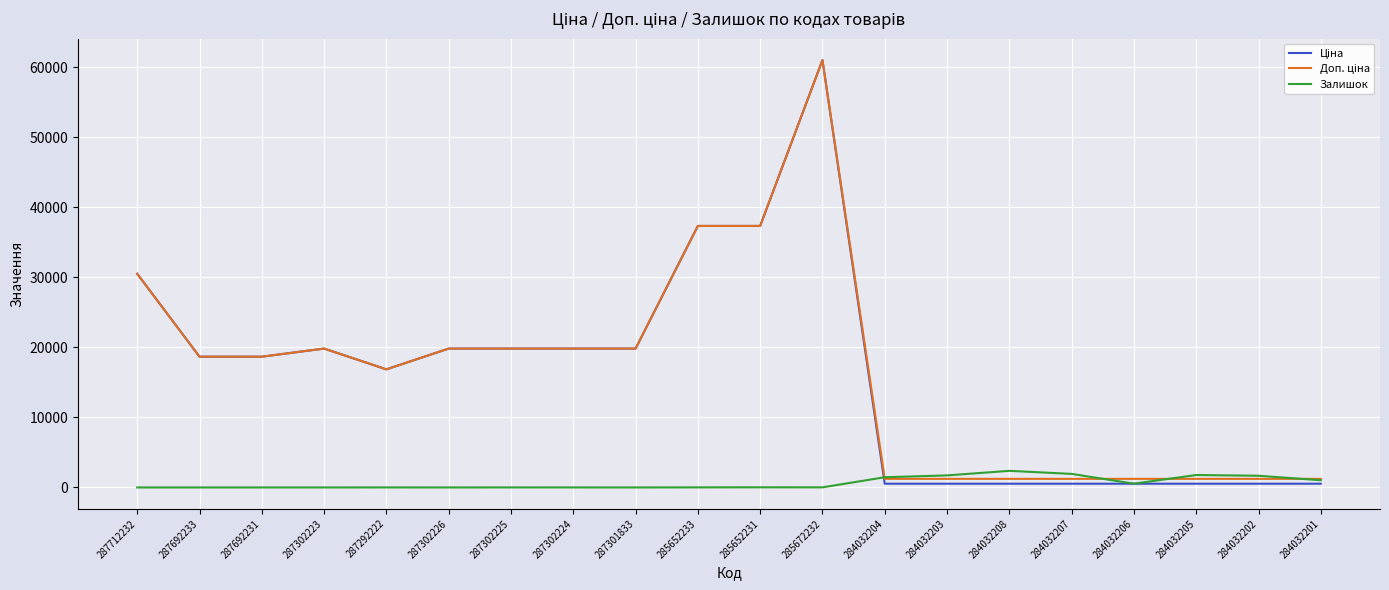

True or false: Залишок has a value of 0.0 at 287692233.

True